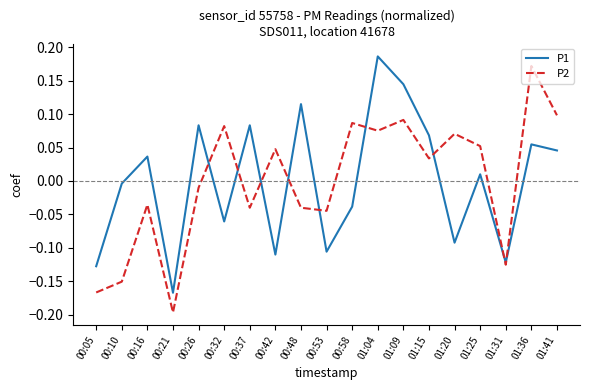

At which category does the chart reach its minimum across all series?

00:21